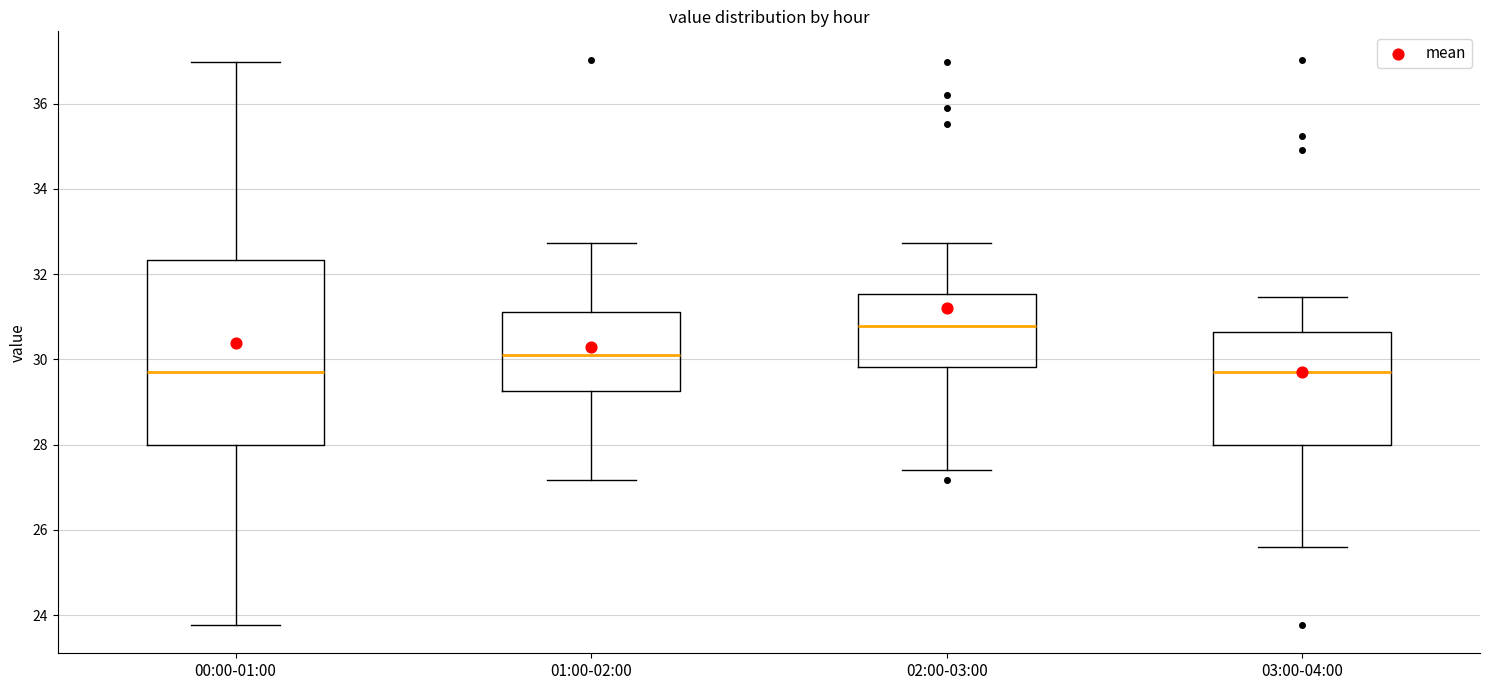

Where does the median line of the box for 02:00-03:00 sit on the y-axis? The values are not printed on the chart, so give them approximately, as read against the axis.

30.8